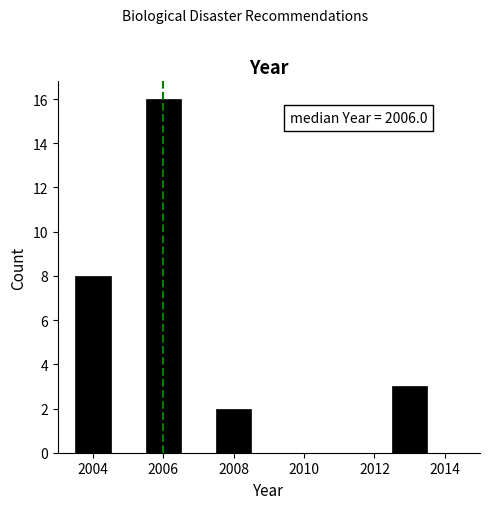

Which range on the x-axis has the tallest bar?

2005.5 to 2006.5